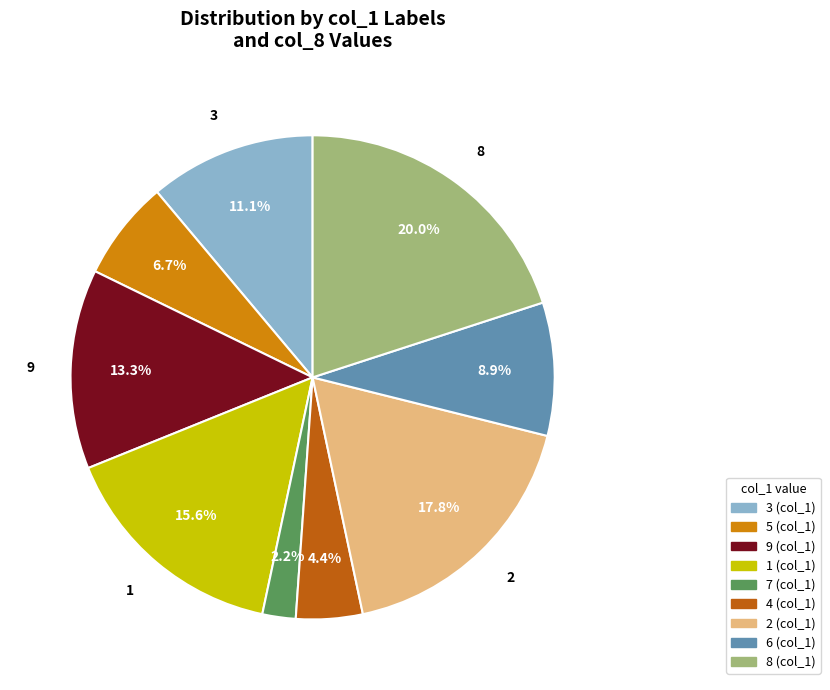

Is there any slice that represents more than half of the pie?

No